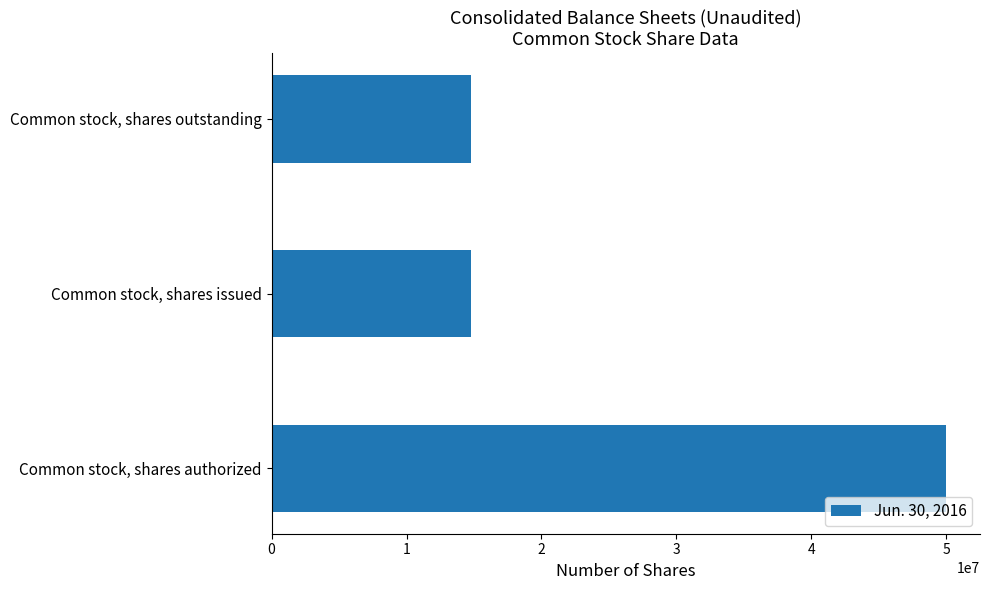

What is the average value?

26525293